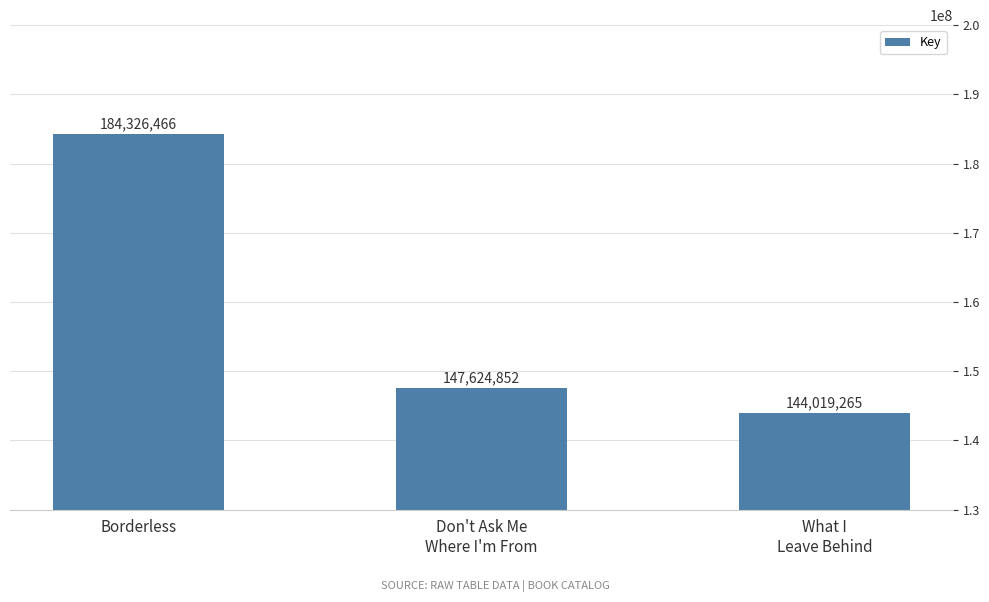

What is the difference between the maximum and minimum values?

40307201